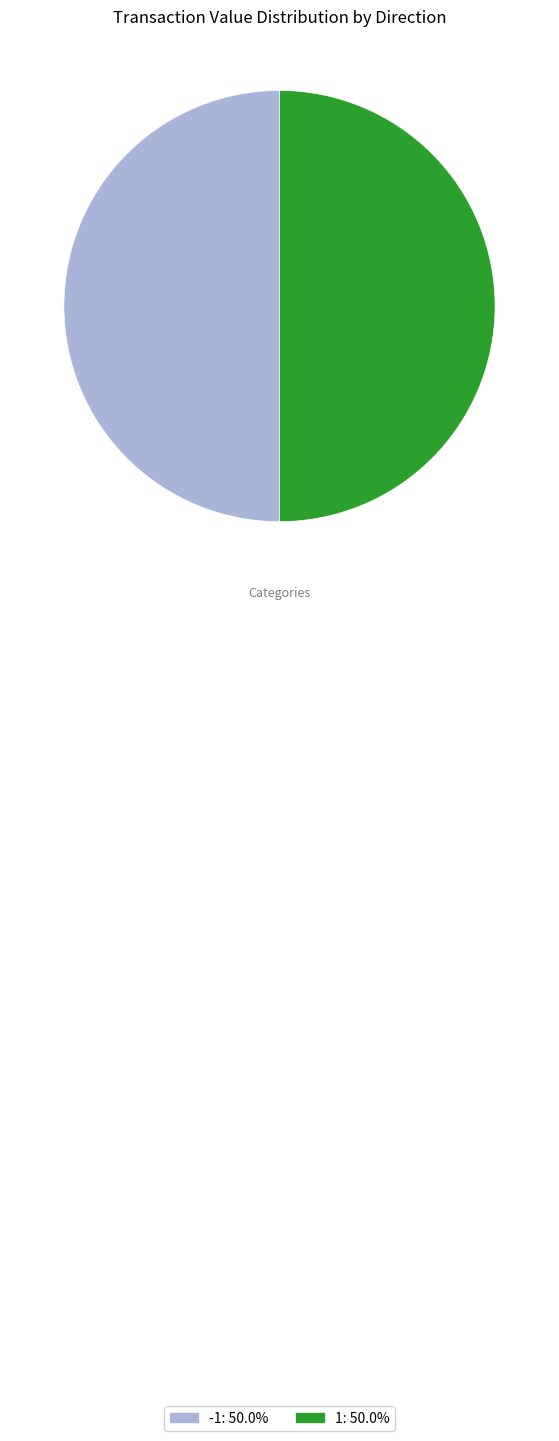

Approximately how many times larger is the value at -1 compared to 1?

1.0